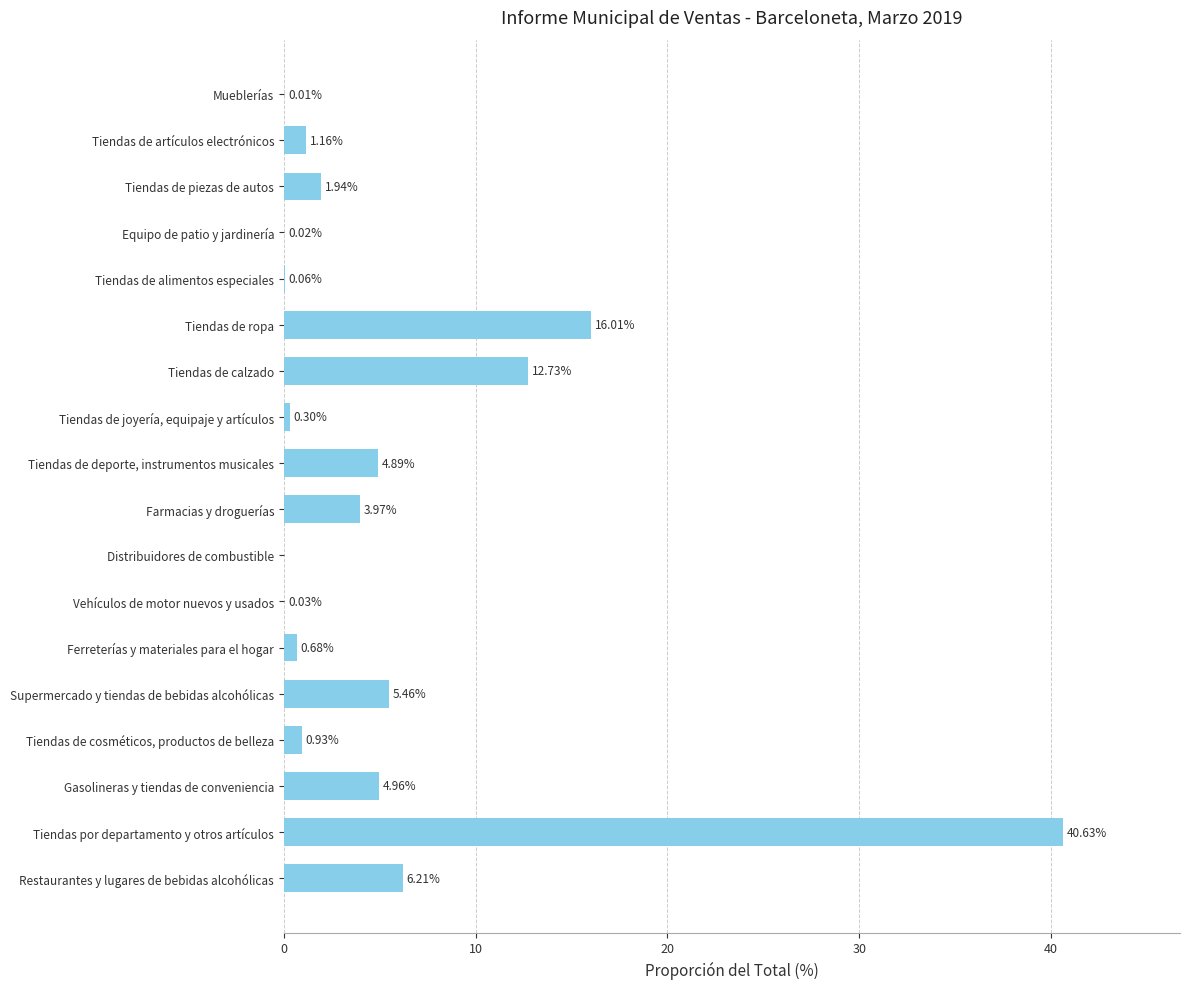

What is the change in value from Tiendas de piezas de autos to Mueblerías?

-1.9